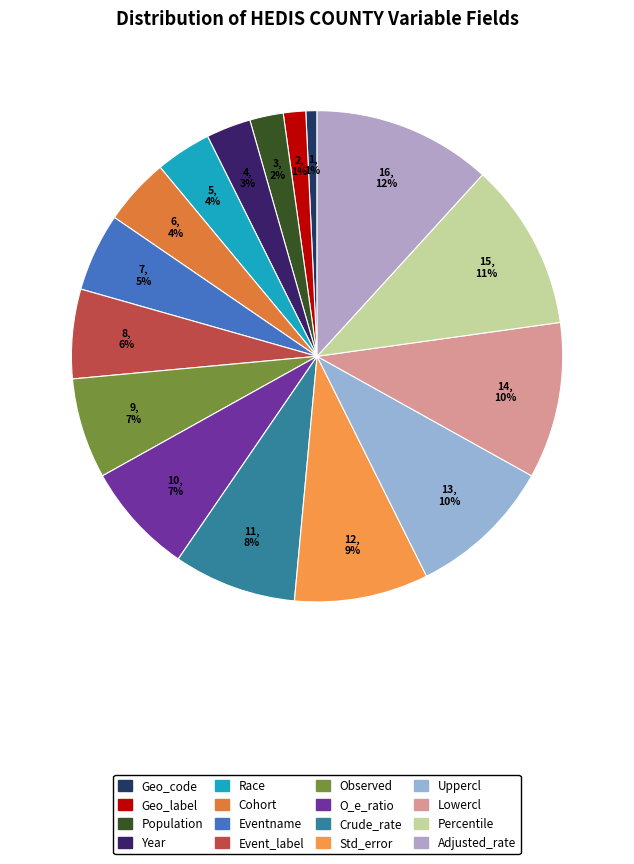

What is the total percentage of Adjusted_rate and Observed?

18.4%